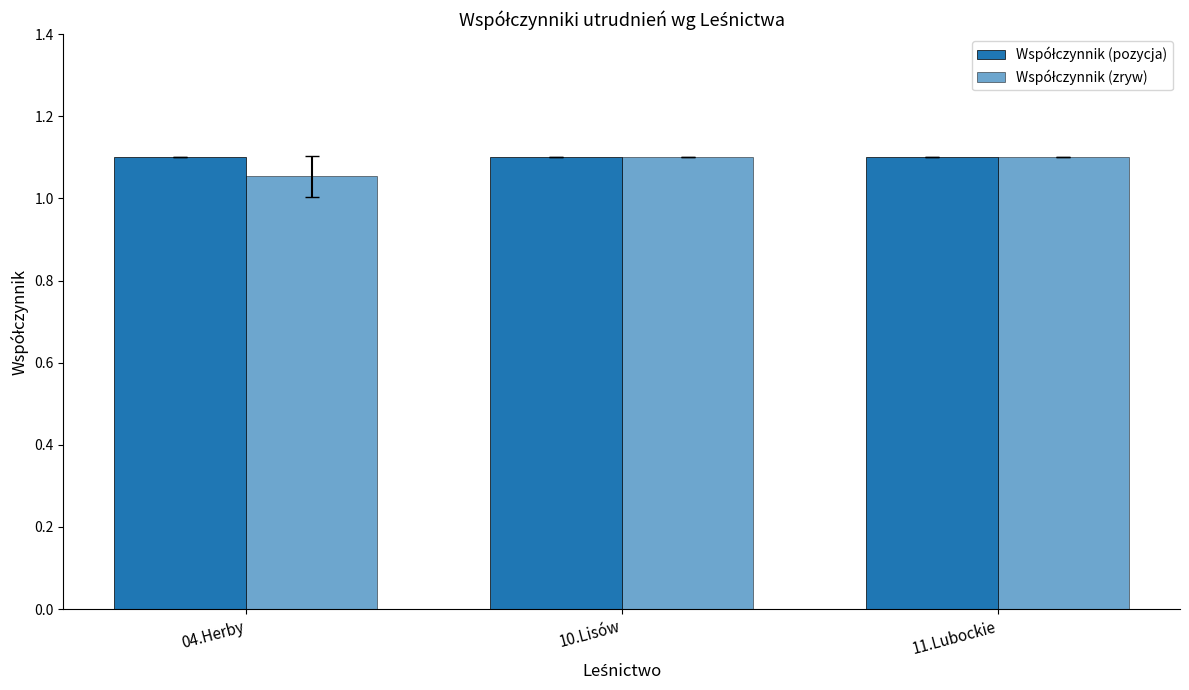

At how many categories does at least one series exceed 1?

3